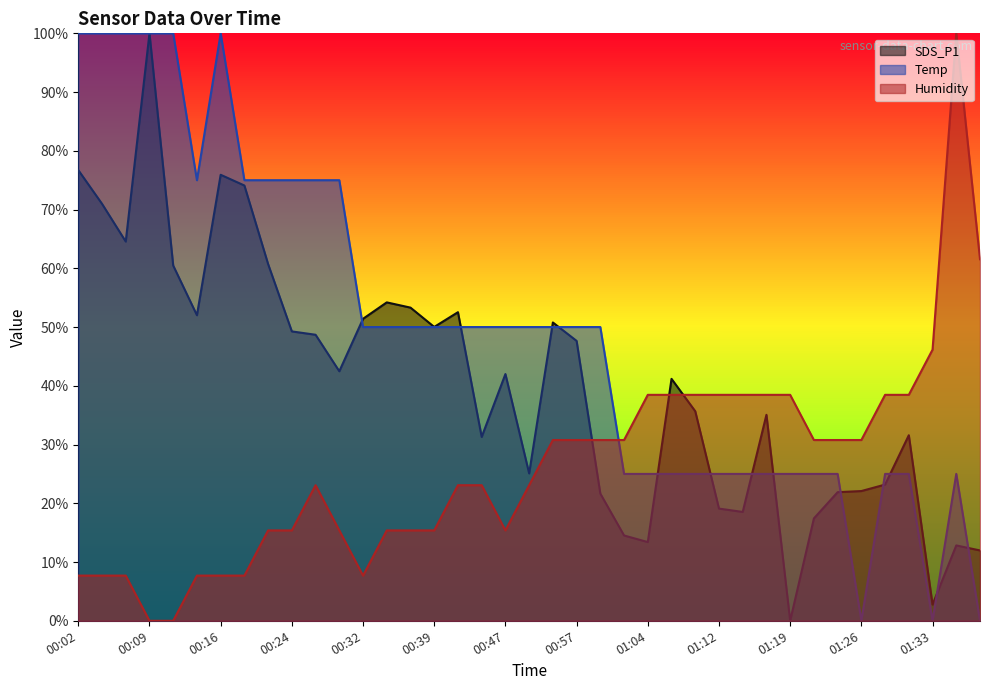

Which category has the lowest value across all series?

01:19